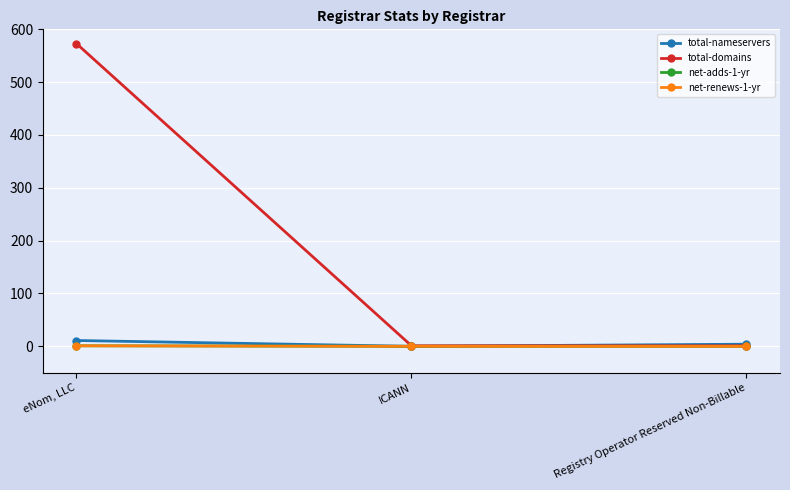

Is this an area chart (filled region under the line)?

No